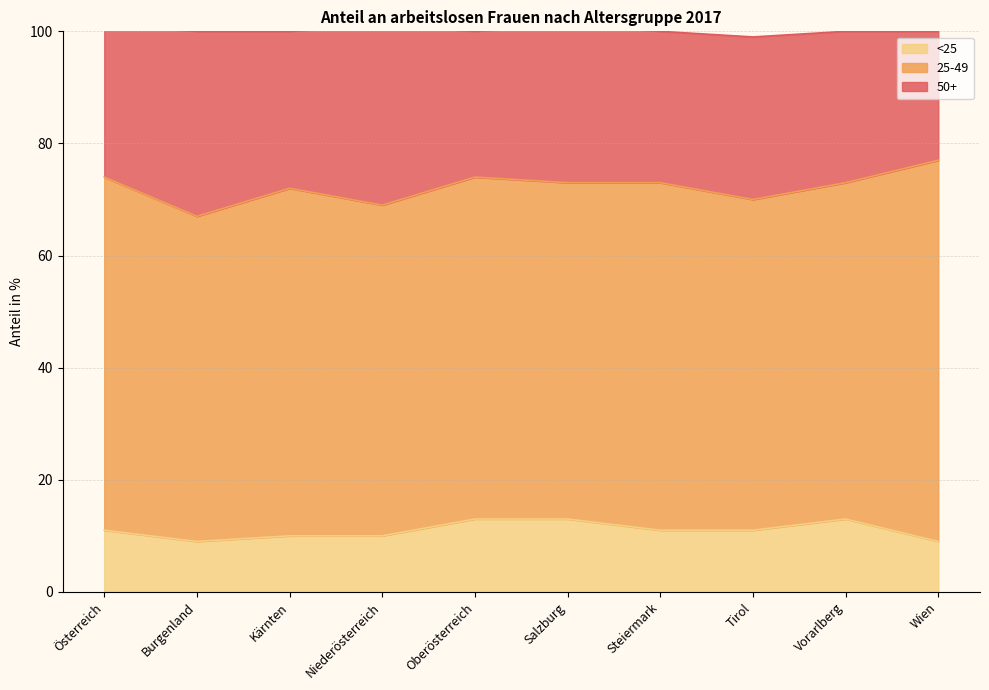

List the series in order of their peak value, highest first.

25-49, 50+, <25